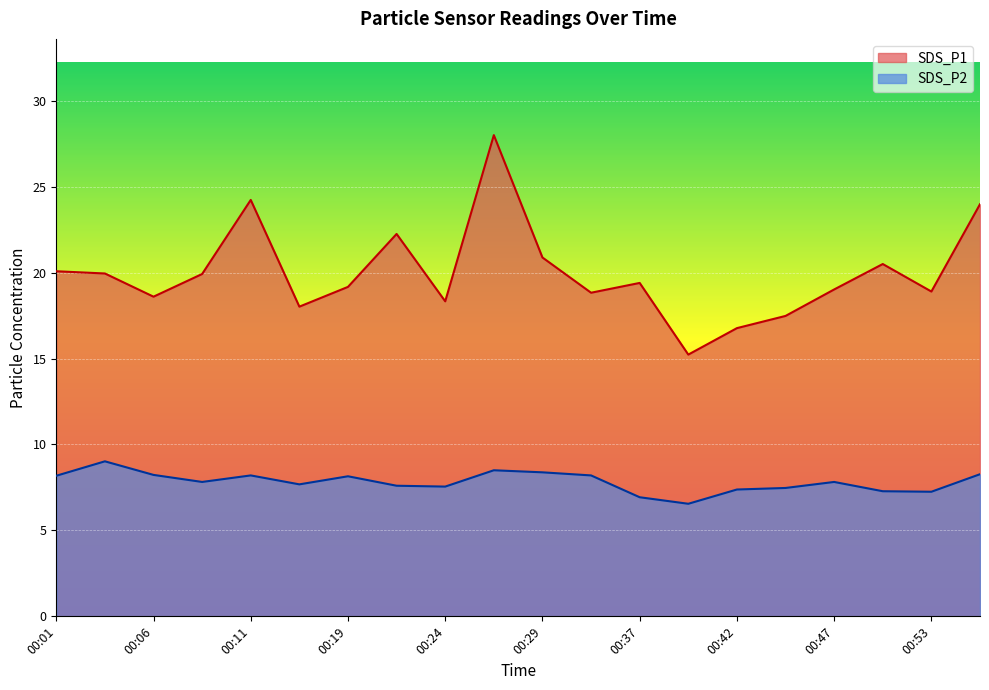

How many distinct data groups are displayed?

2